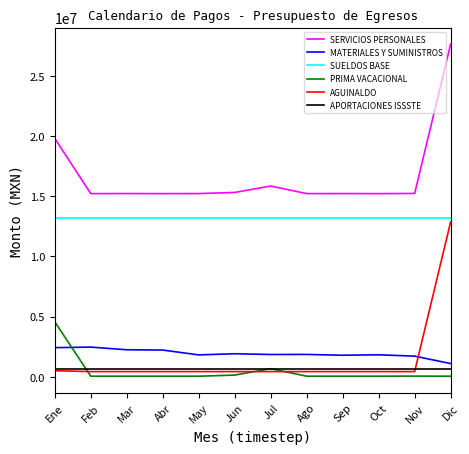

True or false: SERVICIOS PERSONALES and MATERIALES Y SUMINISTROS cross at least once.

False